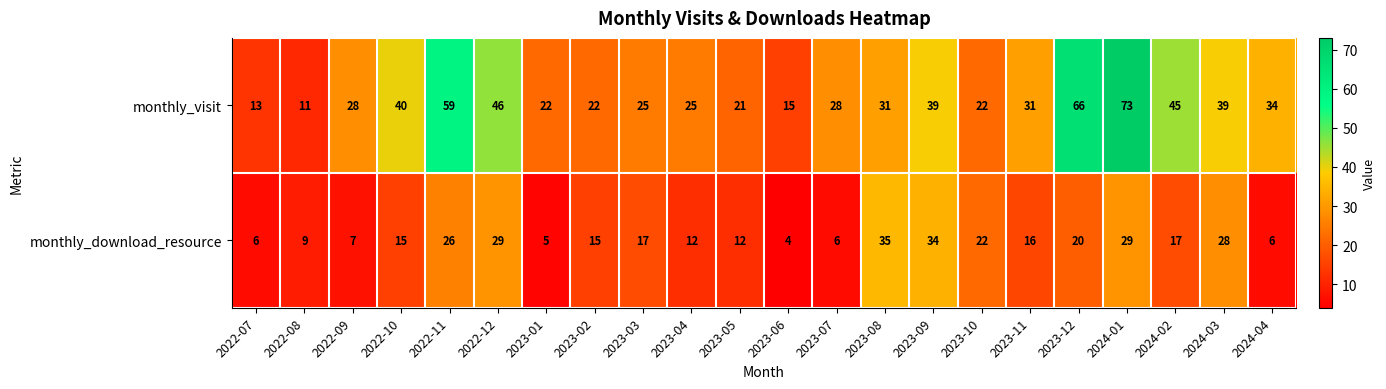

Rank the series by their average value, from lowest to highest.

monthly_download_resource, monthly_visit